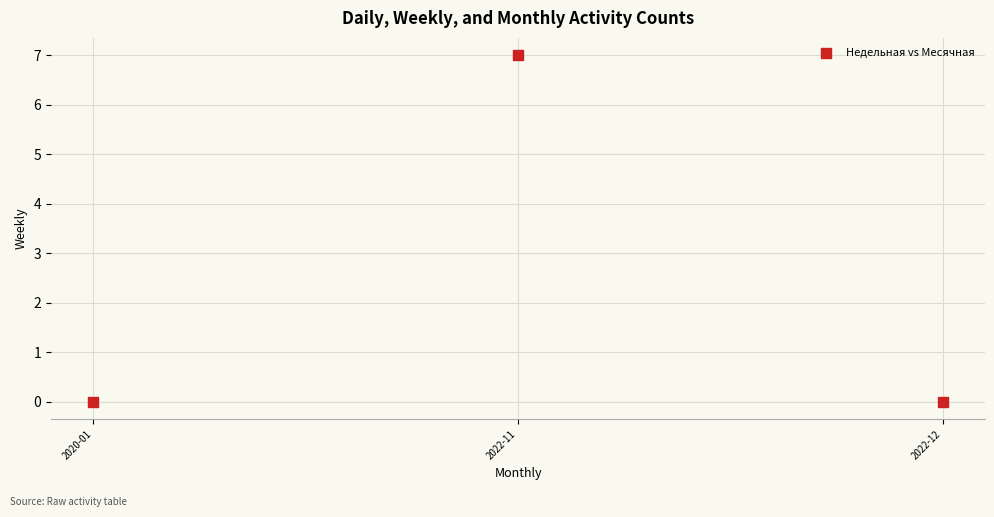

What is the range of Y values (max minus min)?

7